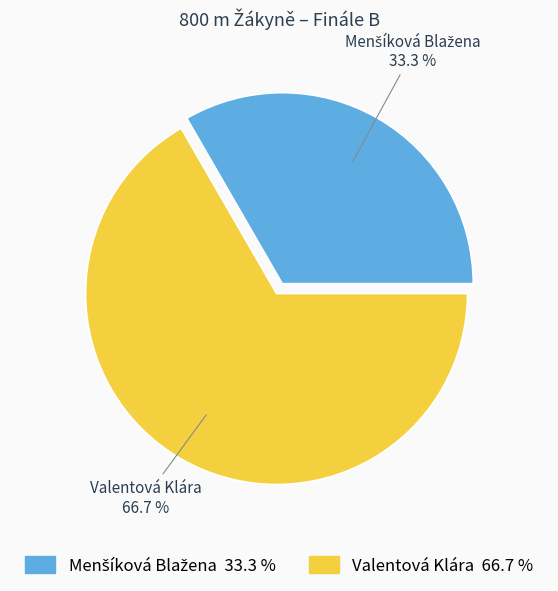

Does any single category account for the majority?

Yes